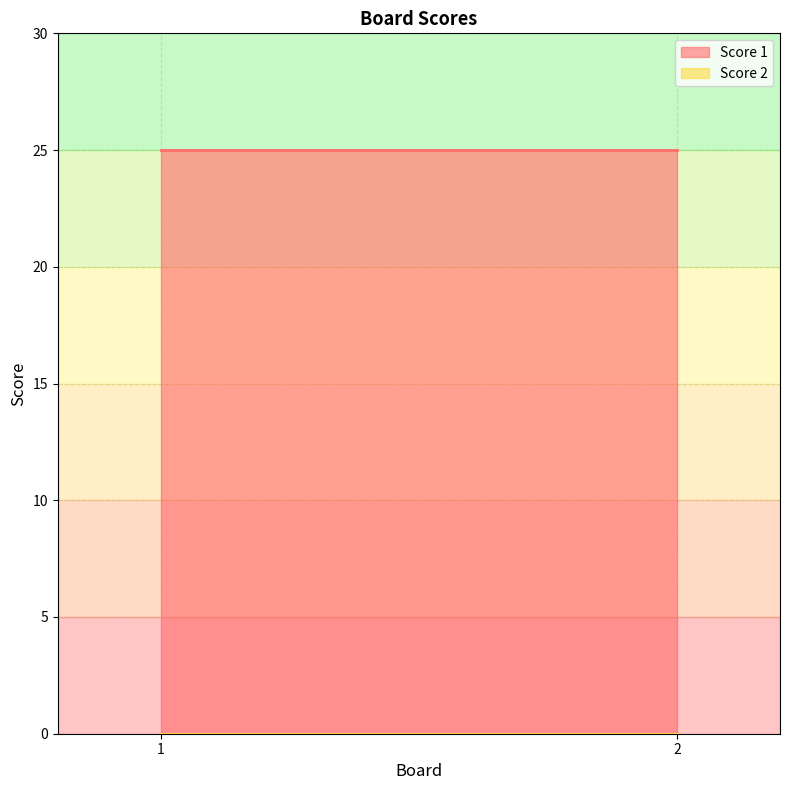

Rank the series by their maximum value, from highest to lowest.

Score 1, Score 2